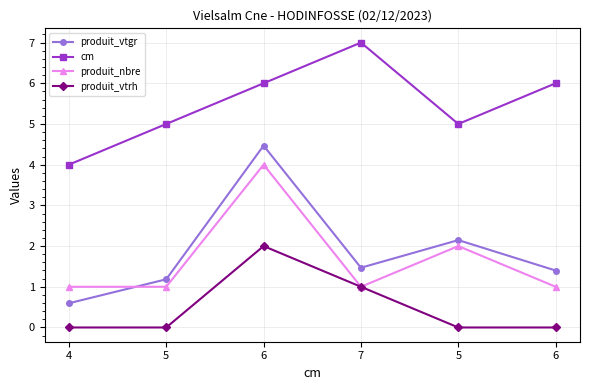

Is it true that produit_vtgr equals 1.5 at 7?

True